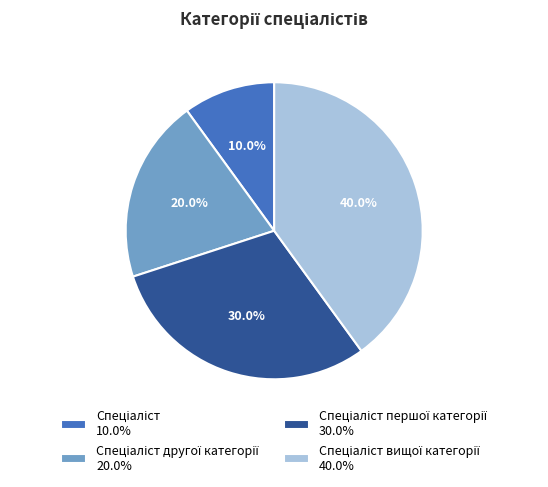

Is there a majority slice in this chart?

No